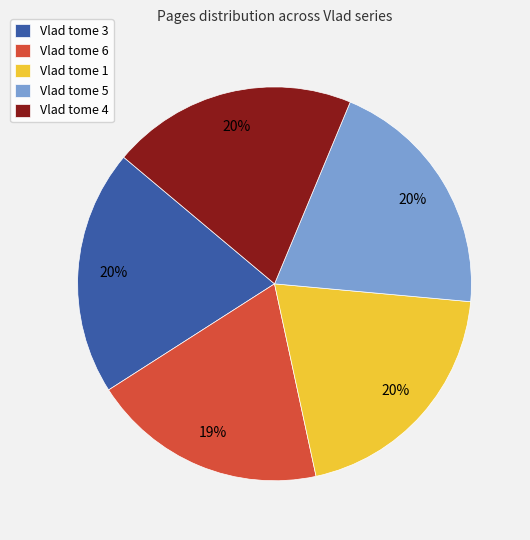

Is it true that Vlad tome 4 is 20% of the pie?

True